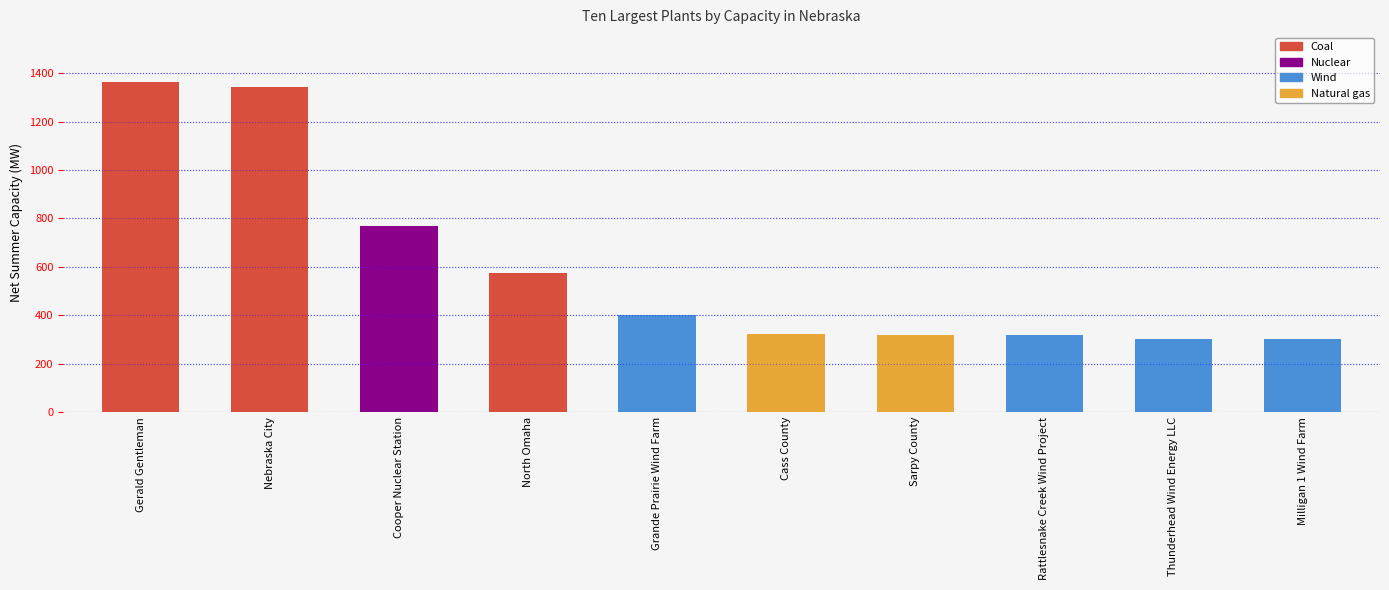

What is the difference between the maximum and second lowest values?

1065.0